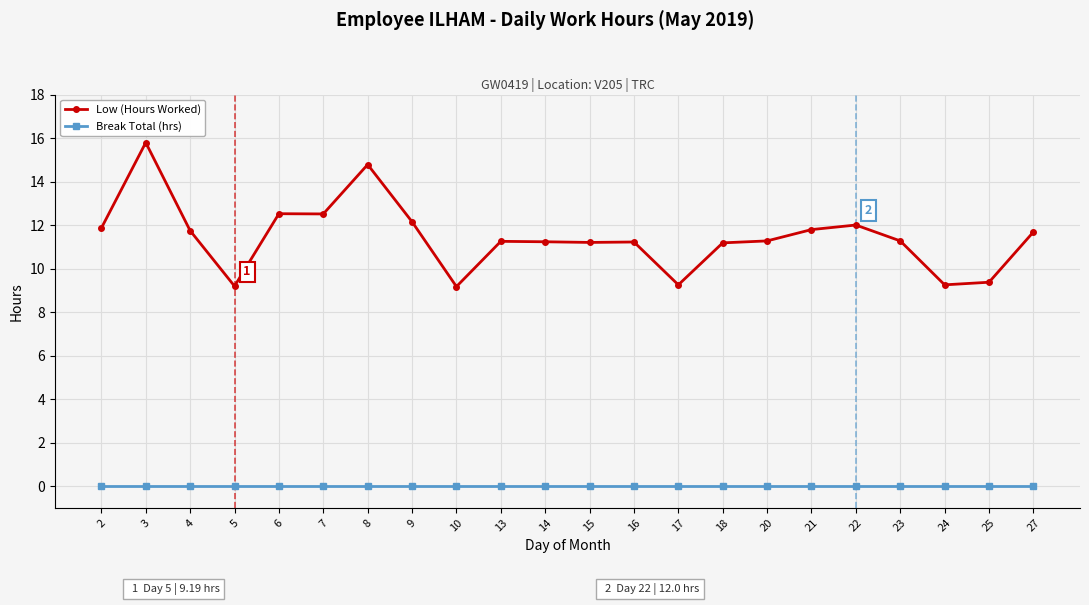

At how many categories does at least one series exceed 7?

22